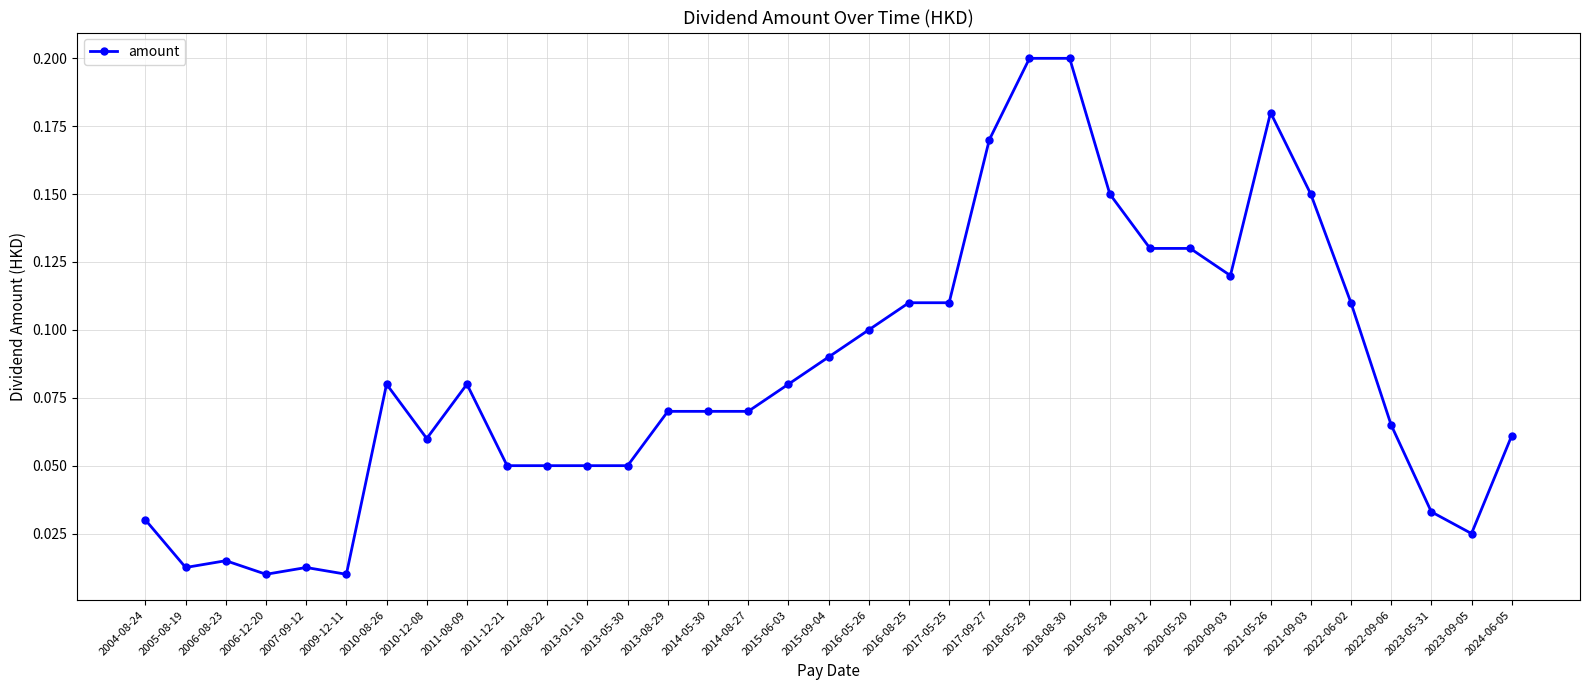

Does the chart display data point markers on the line(s)?

Yes